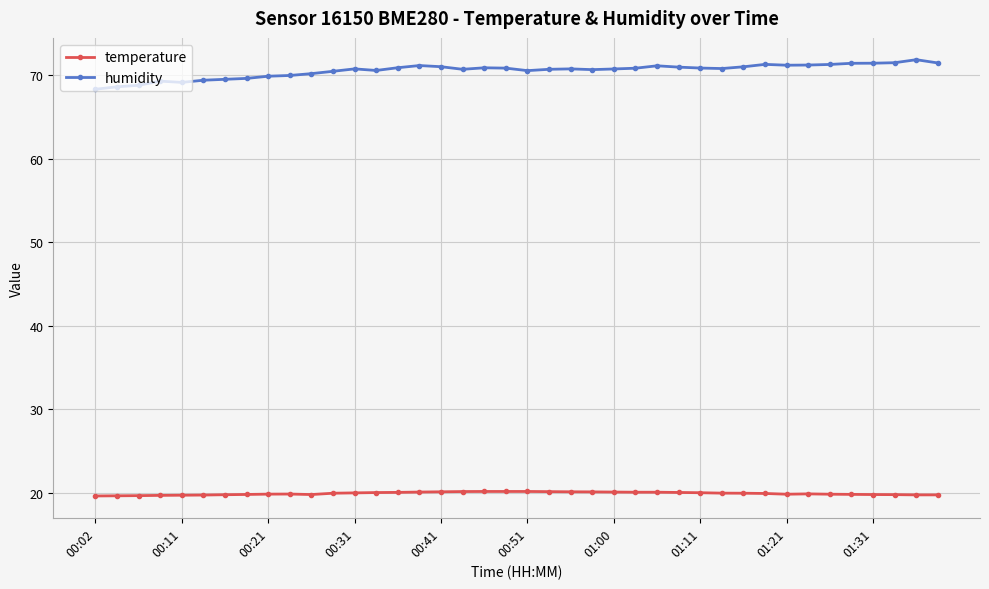

True or false: humidity and temperature intersect in this chart.

False